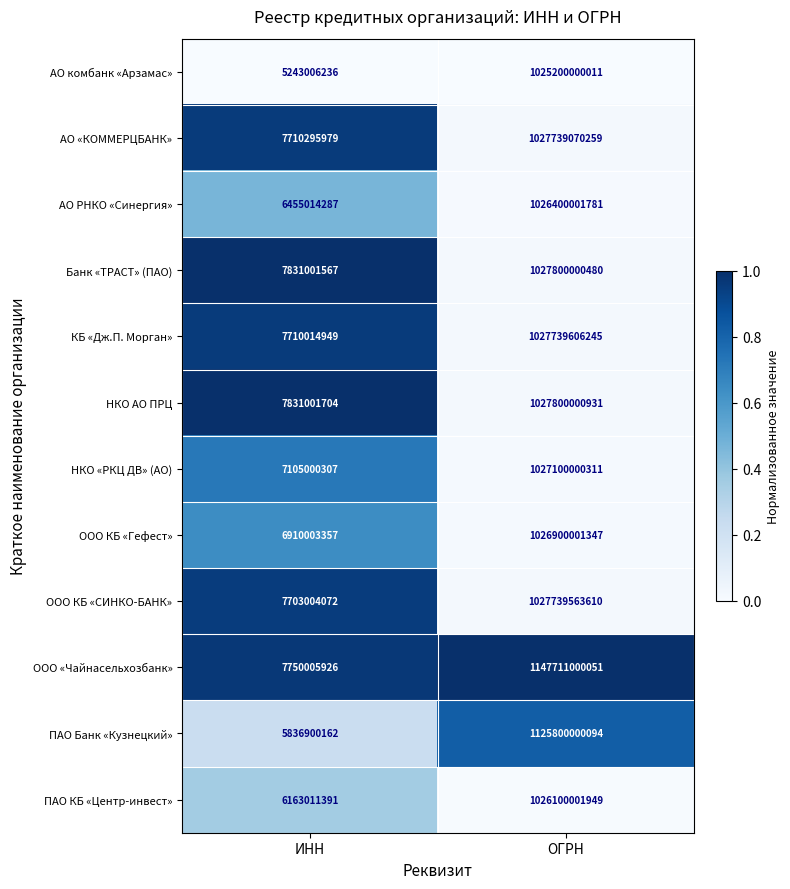

Which series has the largest total across all categories?

ООО «Чайнасельхозбанк»